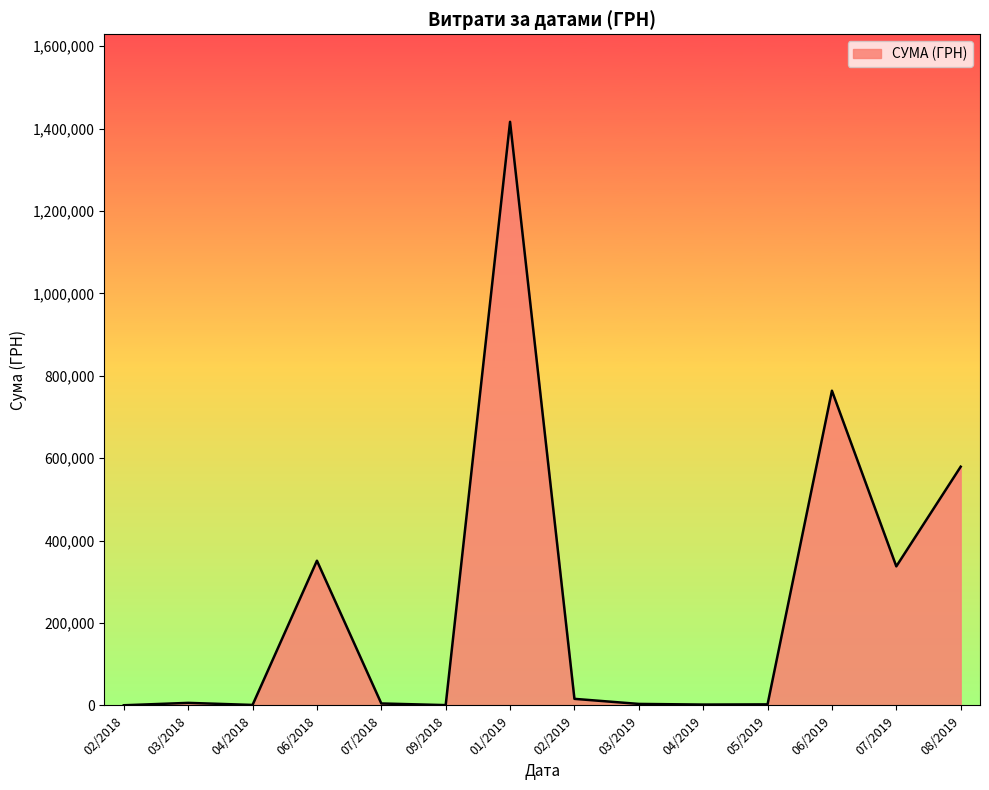

Is it true that the value at 06/2019 is 1124295.7?

False